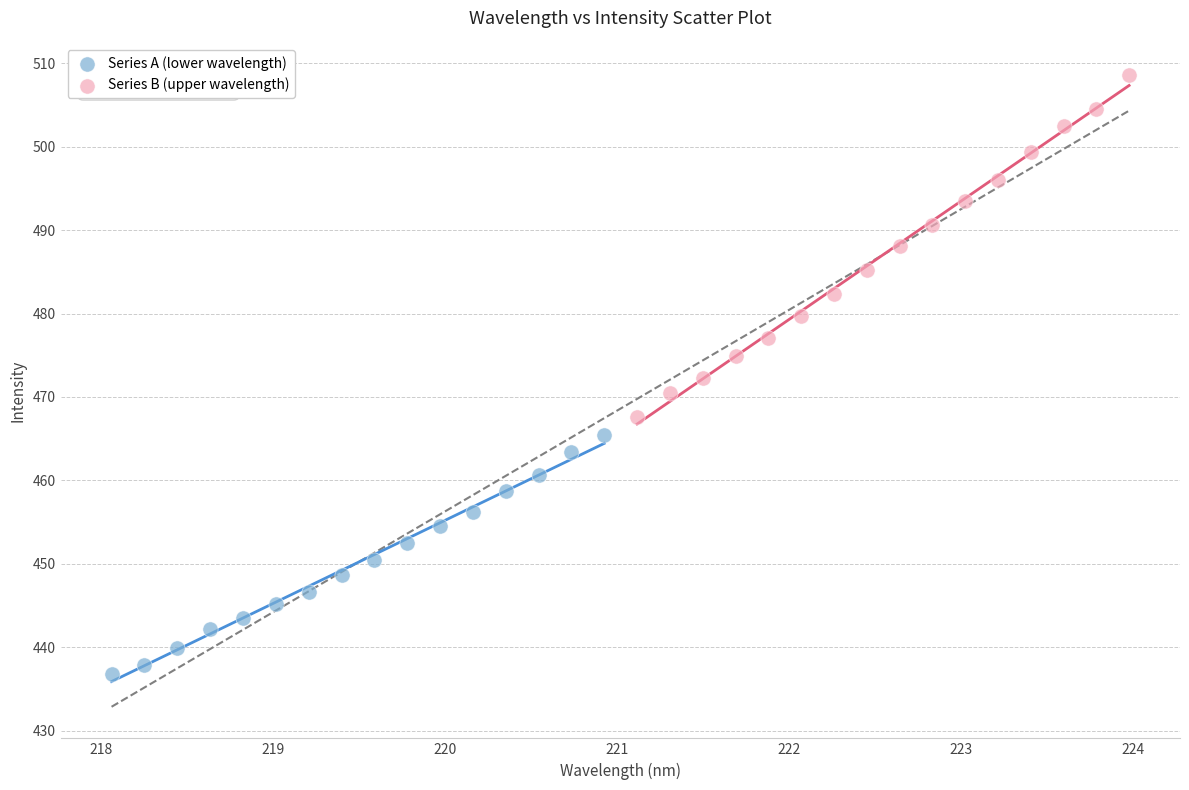

Which series contains the highest Y value?

Series B (upper wavelength)